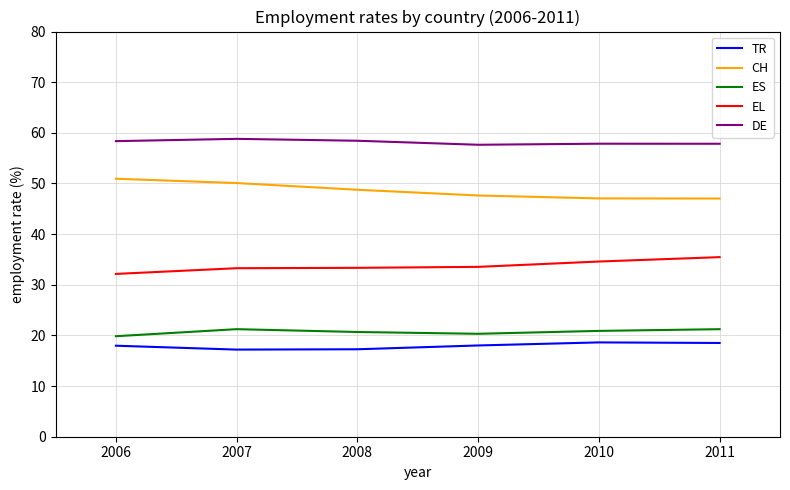

What is the difference between the highest and lowest values at 2008?

41.2